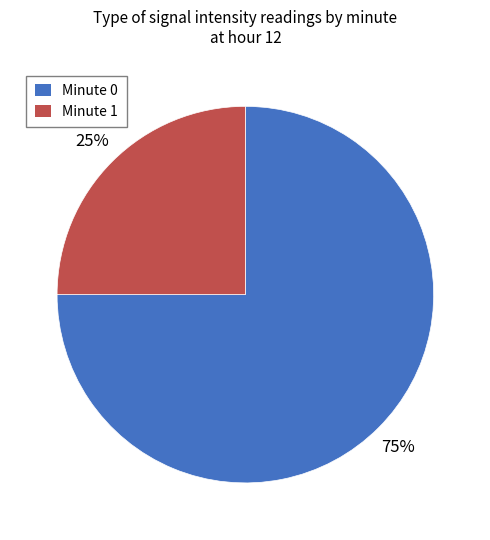

The Minute 0 slice represents 75% of the pie. True or false?

True